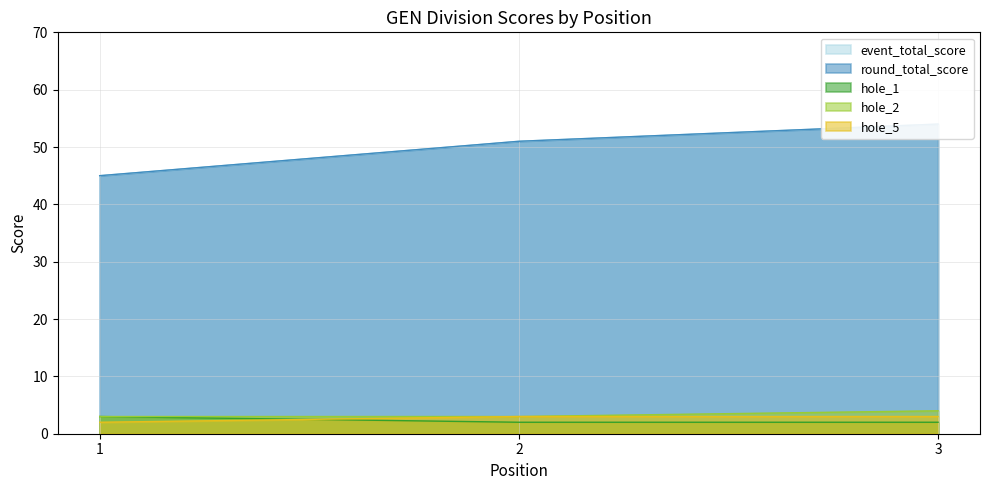

At 1, list the series in order from smallest to largest.

hole_5, hole_1, hole_2, event_total_score, round_total_score